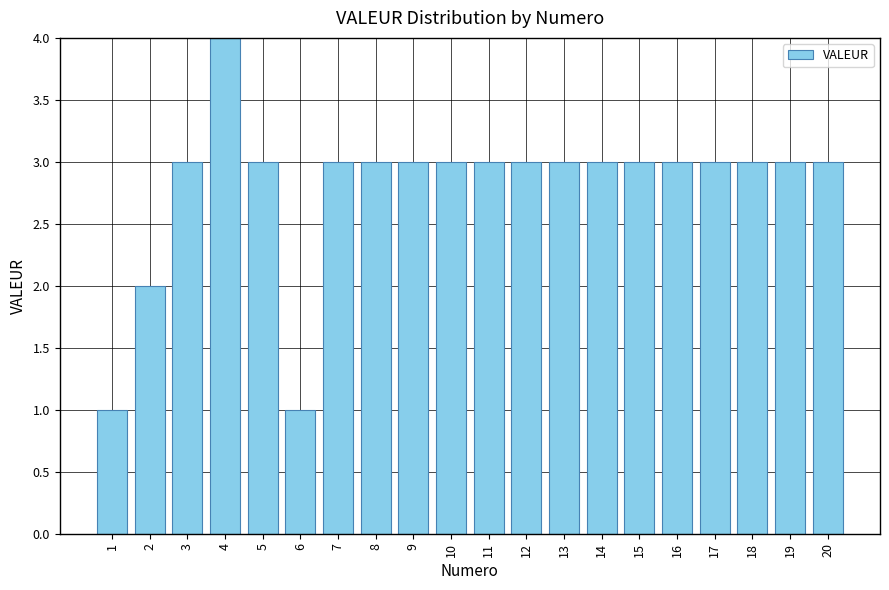

True or false: the data shows 5 at 12.

False